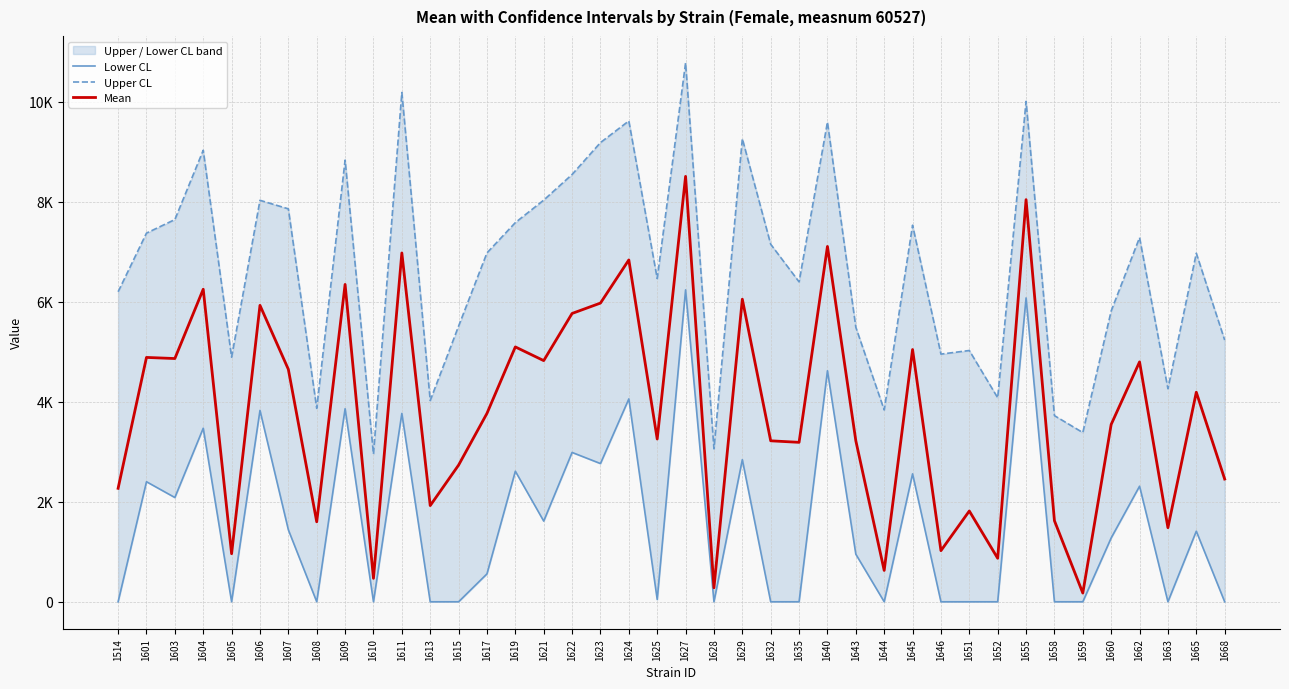

The Upper CL series shows 15207.8 at 1640. True or false?

False